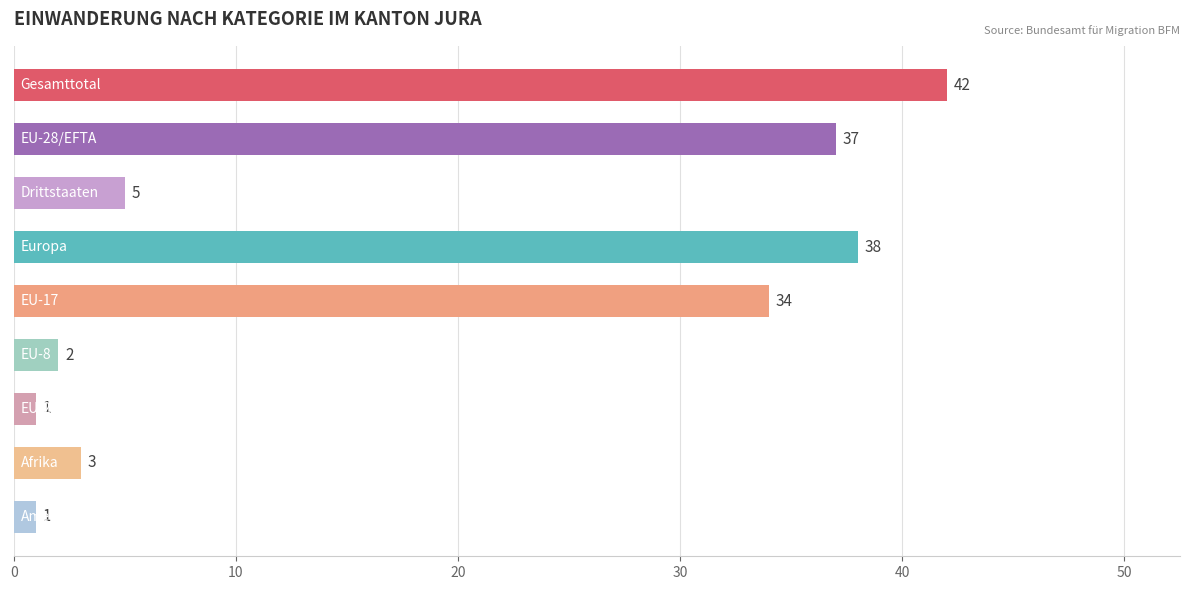

Count the number of categories in the chart.

9